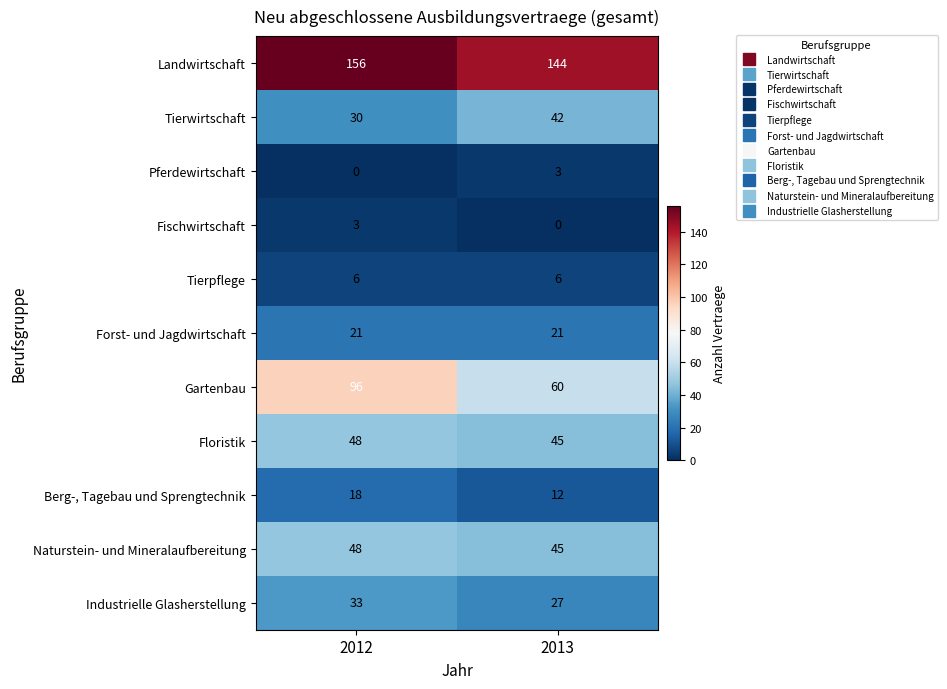

What is the sum of the Berg-, Tagebau und Sprengtechnik values at 2013 and 2012?

30